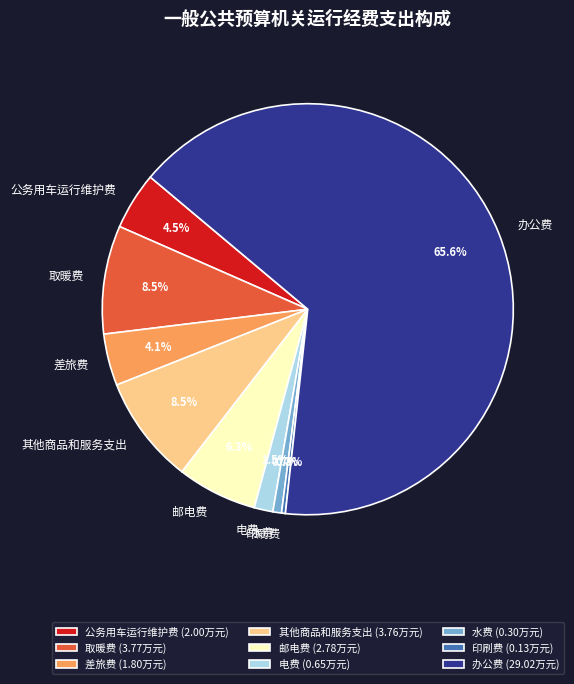

How much of the chart is everything except 邮电费?

93.7%